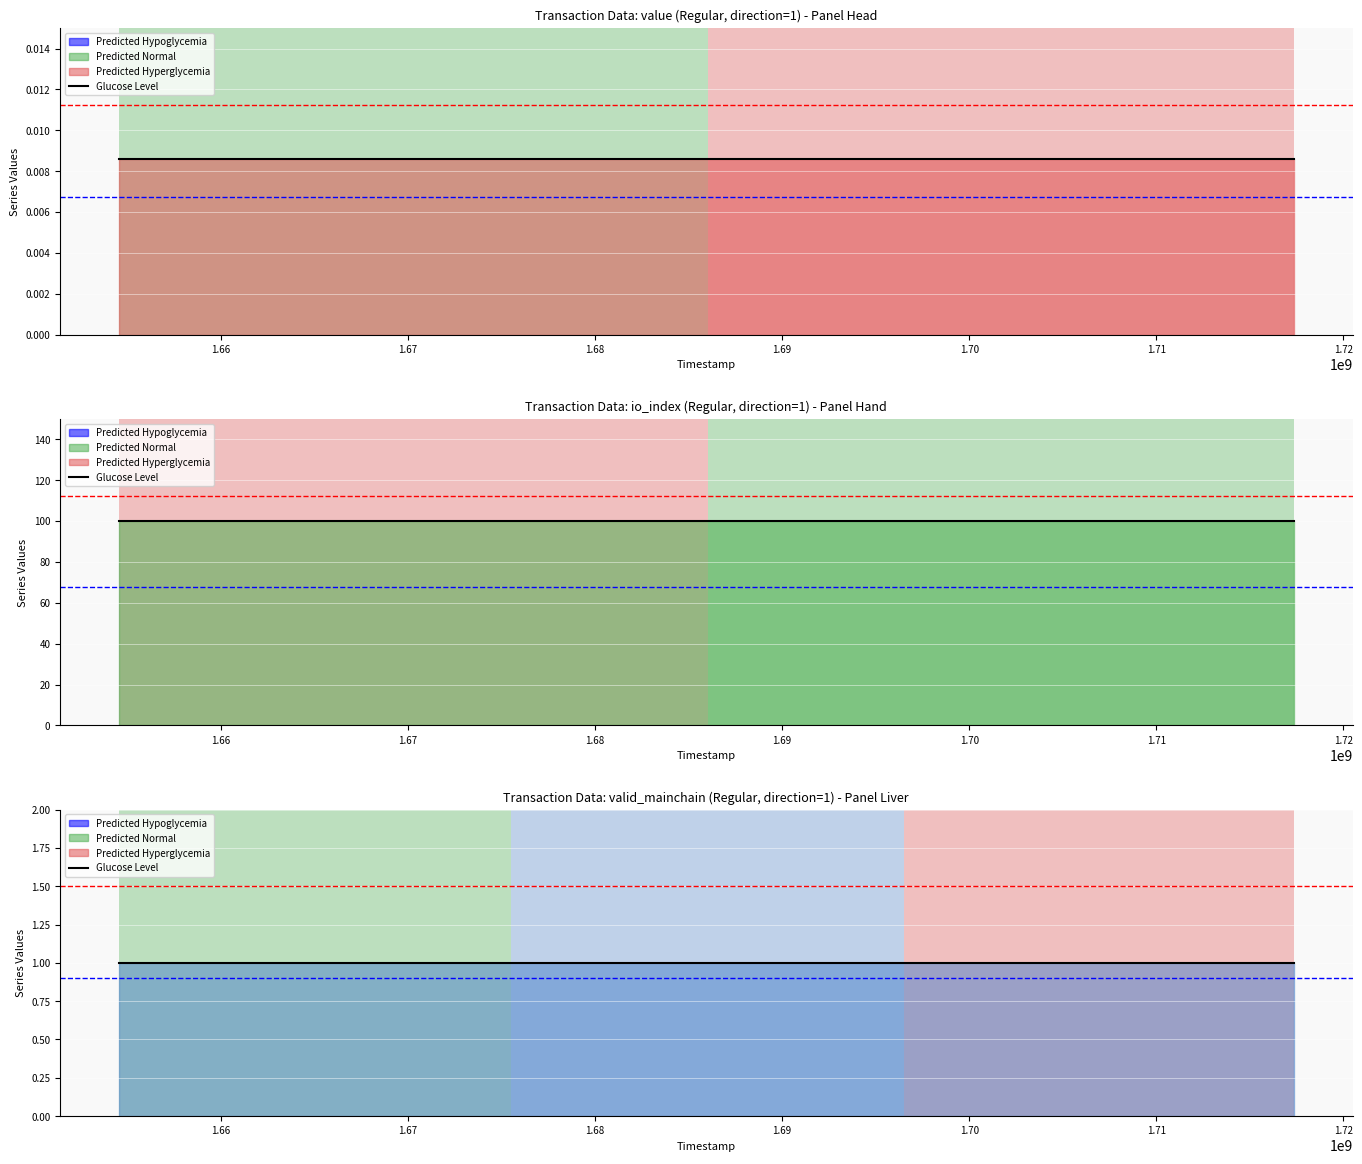

What is the approximate value of valid_mainchain at 8?

1.0